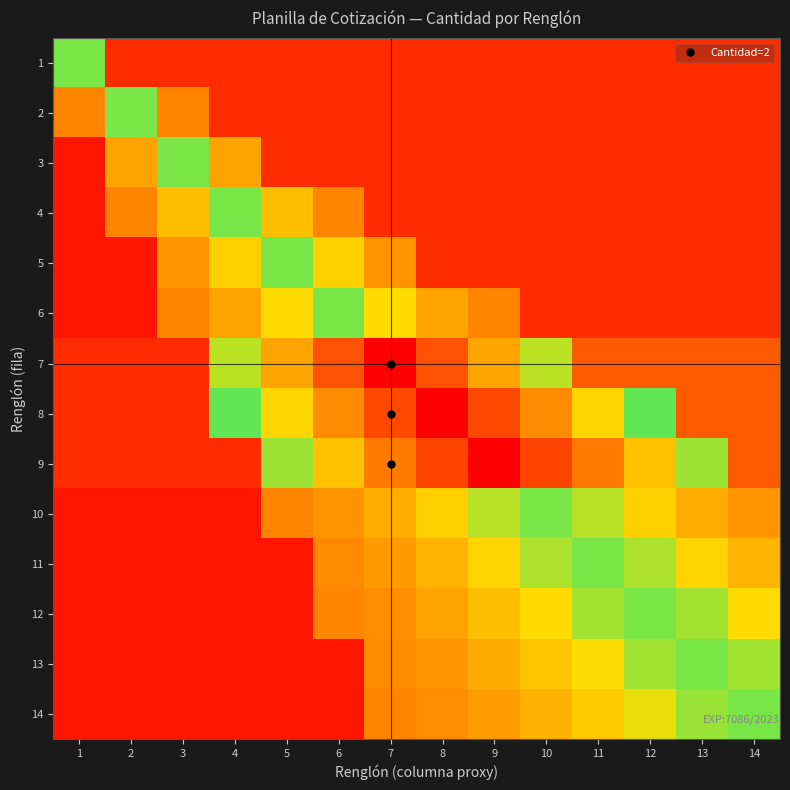

Which category has the lowest value across all series?

1